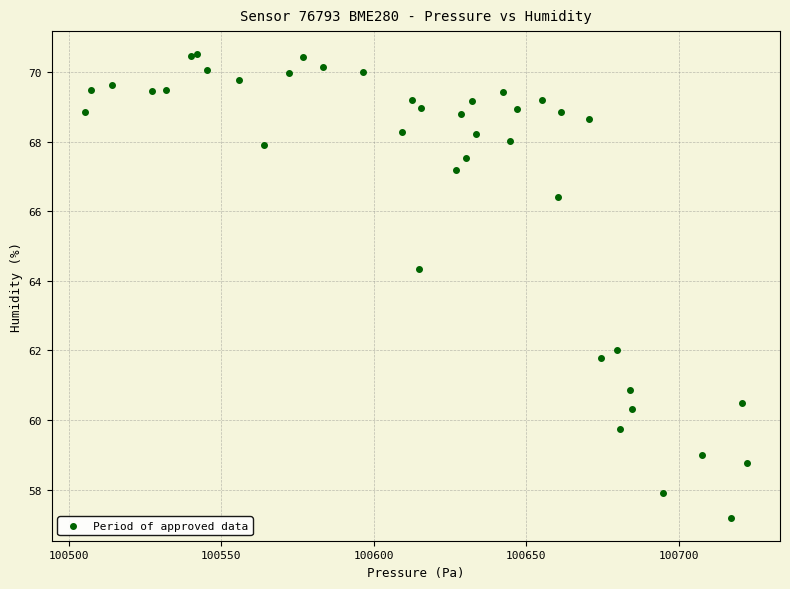

What Y value in the scatter plot is closest to 63?

62.0